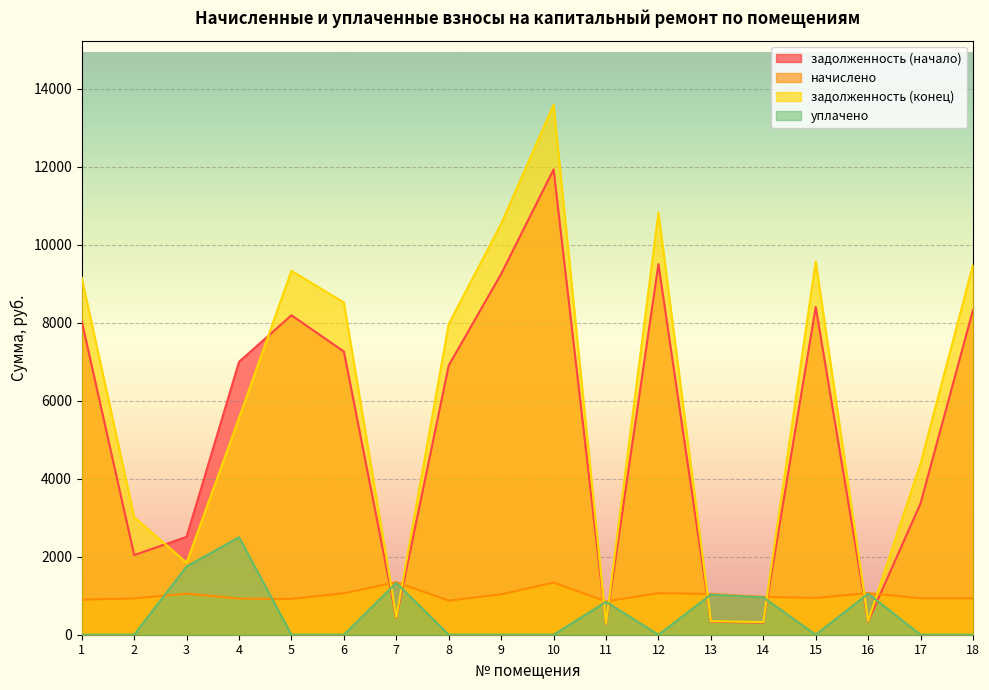

Is the value of начислено at 1 greater than the value of задолженность (конец) at 10?

No